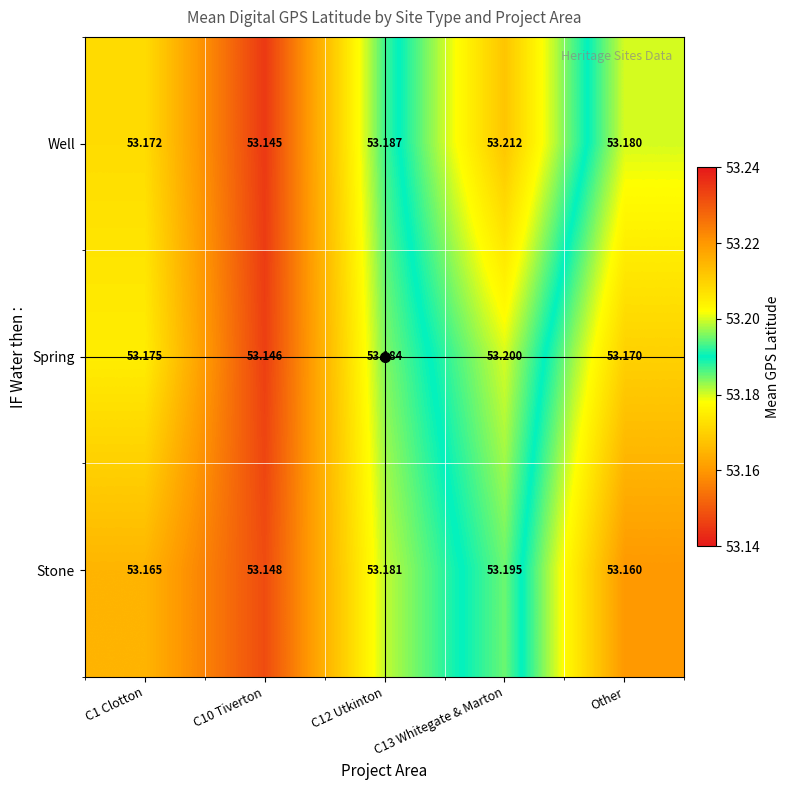

What is the smallest value displayed?

53.1